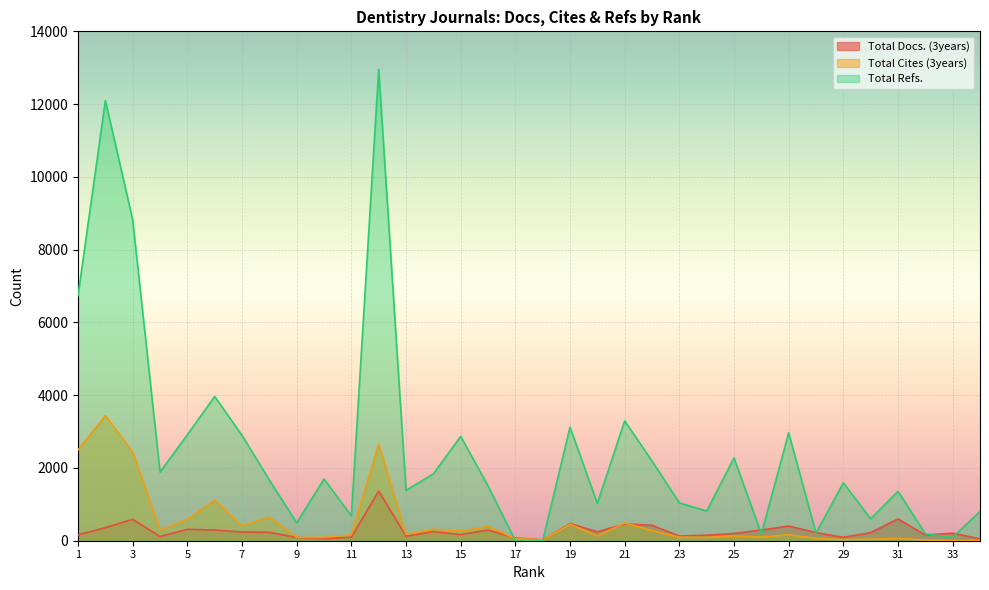

List the labels in order of Total Cites (3years) value, largest first.

2, 12, 1, 3, 6, 8, 5, 21, 19, 7, 16, 14, 4, 22, 15, 13, 27, 11, 25, 20, 26, 23, 9, 10, 24, 28, 31, 17, 30, 29, 18, 32, 33, 34